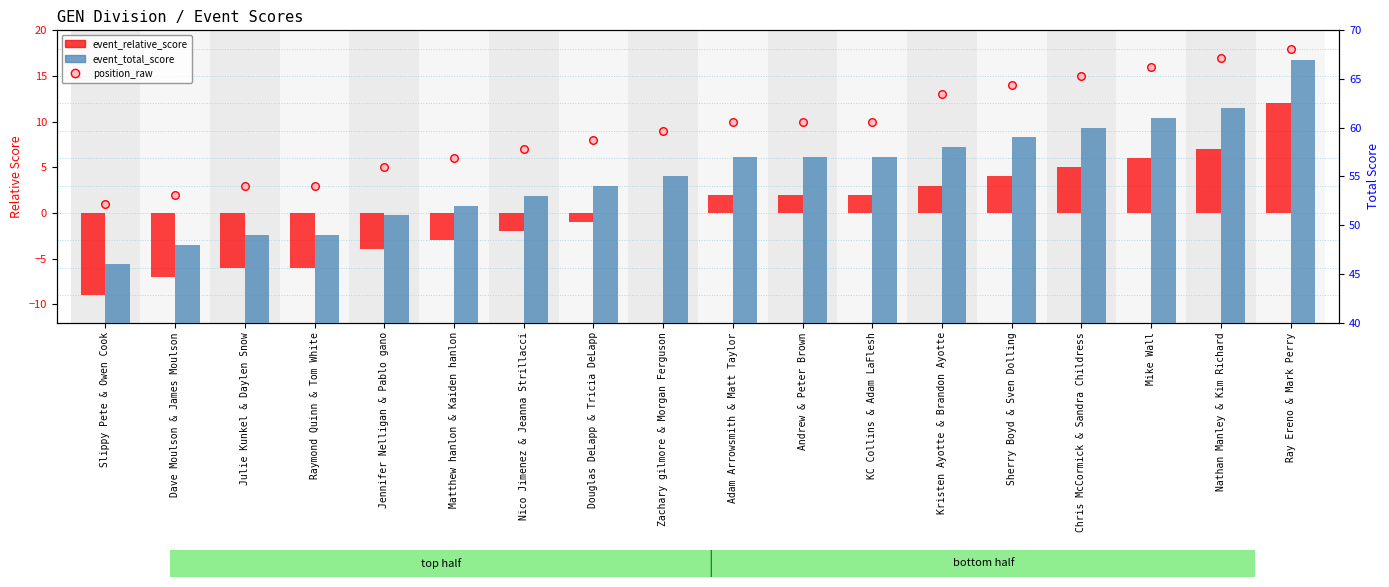

Which series reaches the minimum Y coordinate?

event_relative_score